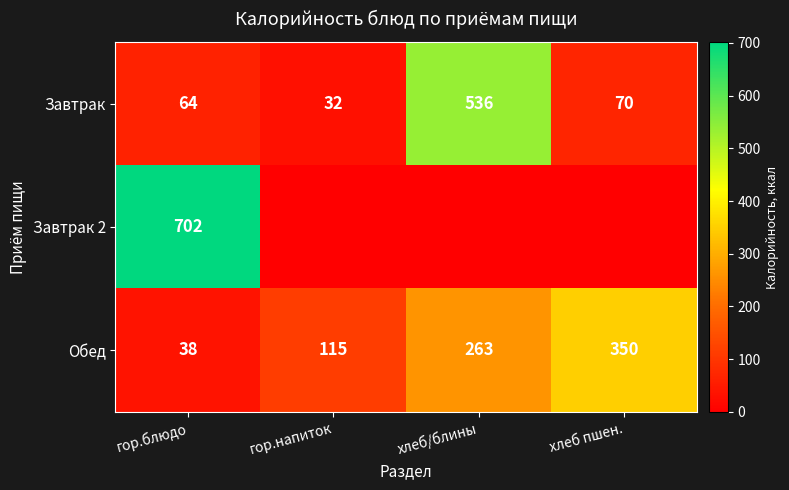

At which label does Завтрак reach its peak?

хлеб/блины